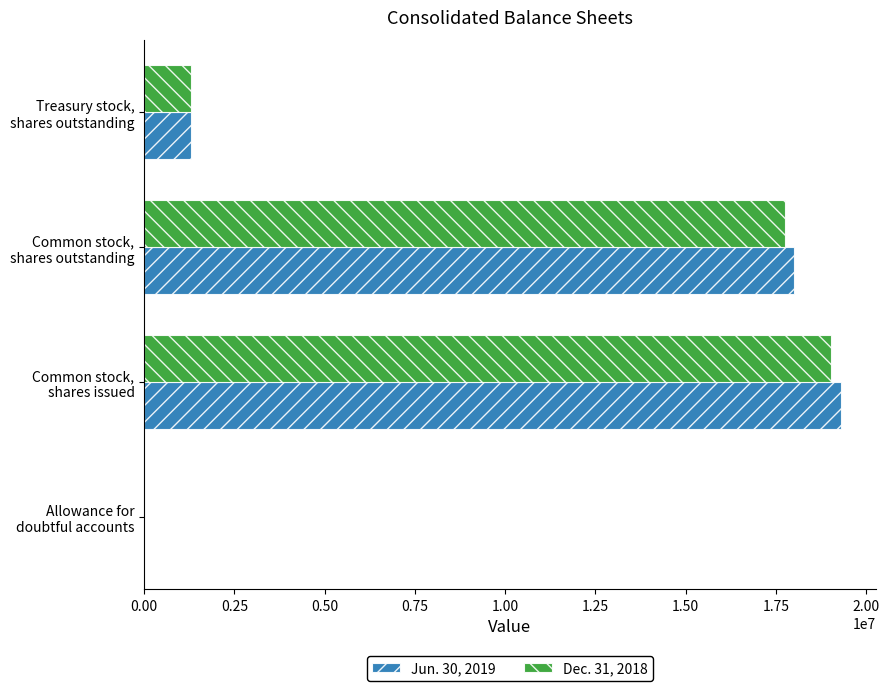

What are all the series names shown in the legend?

Jun. 30, 2019, Dec. 31, 2018